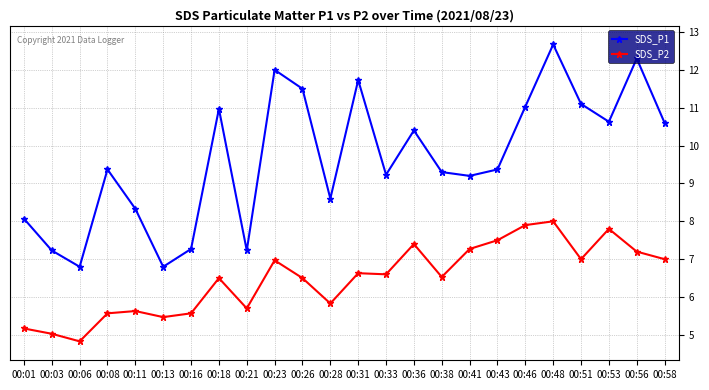

How many lines are shown in the chart?

2